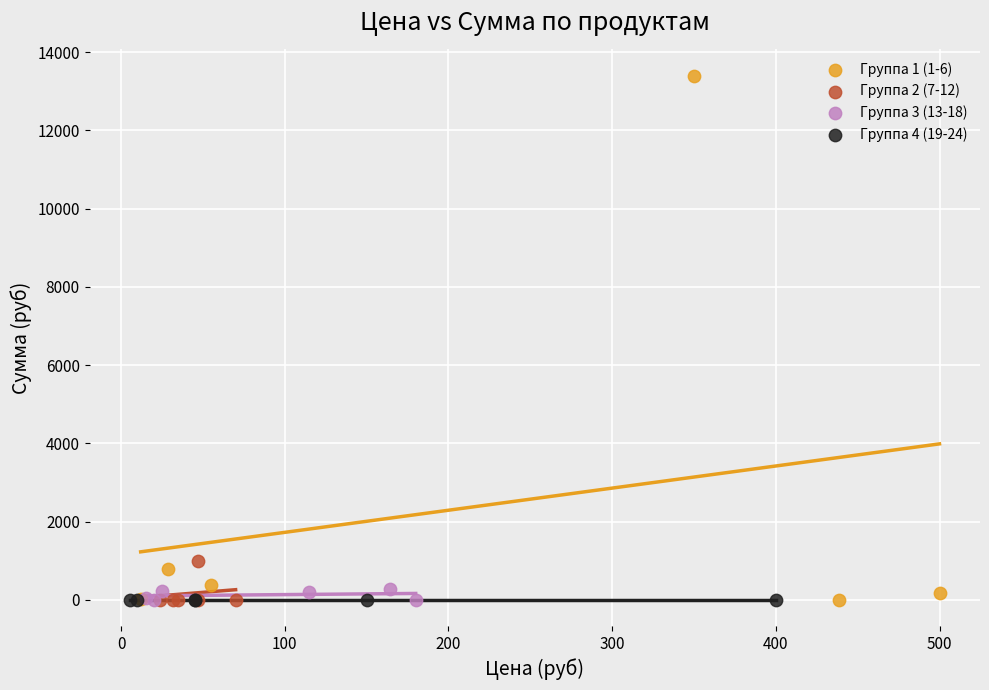

Which series contains the highest Y value?

Группа 1 (1-6)